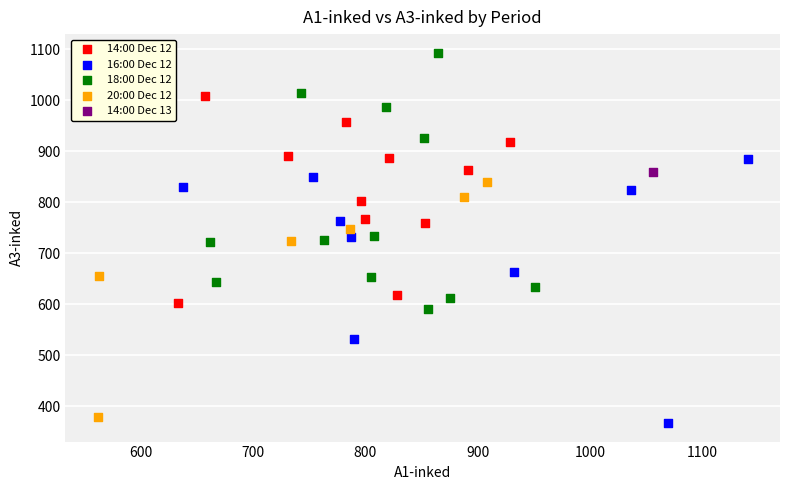

Which series reaches the minimum Y coordinate?

16:00 Dec 12